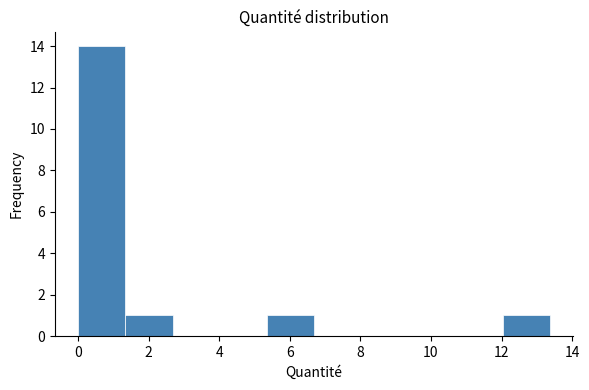

Over which range of the x-axis is the bar tallest?

0.0 to 1.4